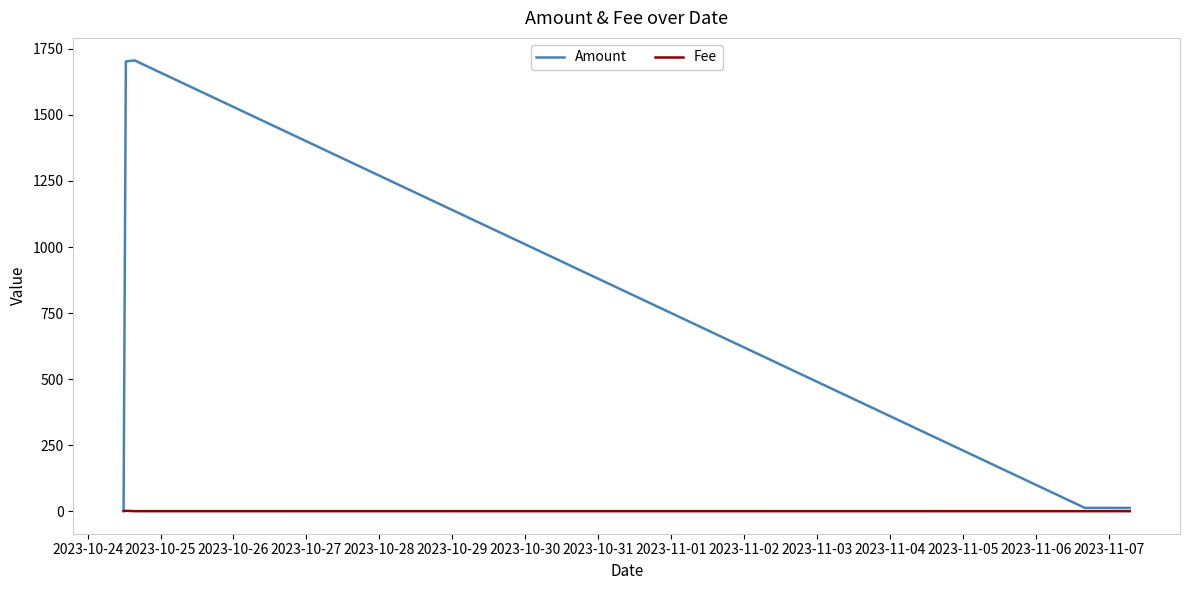

True or false: Fee has more than 0 points higher than both neighbors.

True